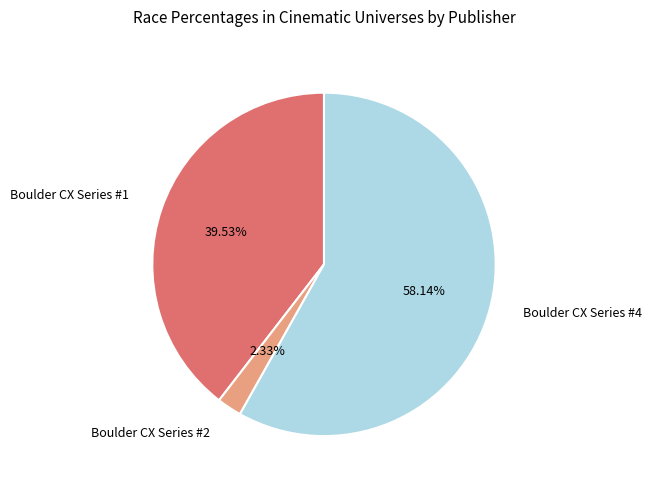

Is there any slice that represents more than half of the pie?

Yes